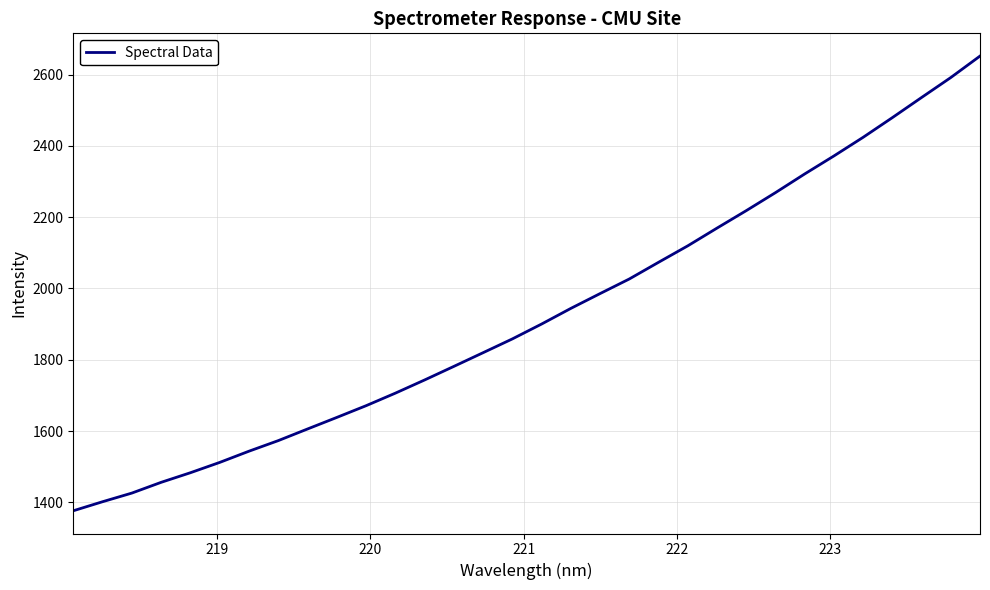

What is the sum of all values?

61680.3